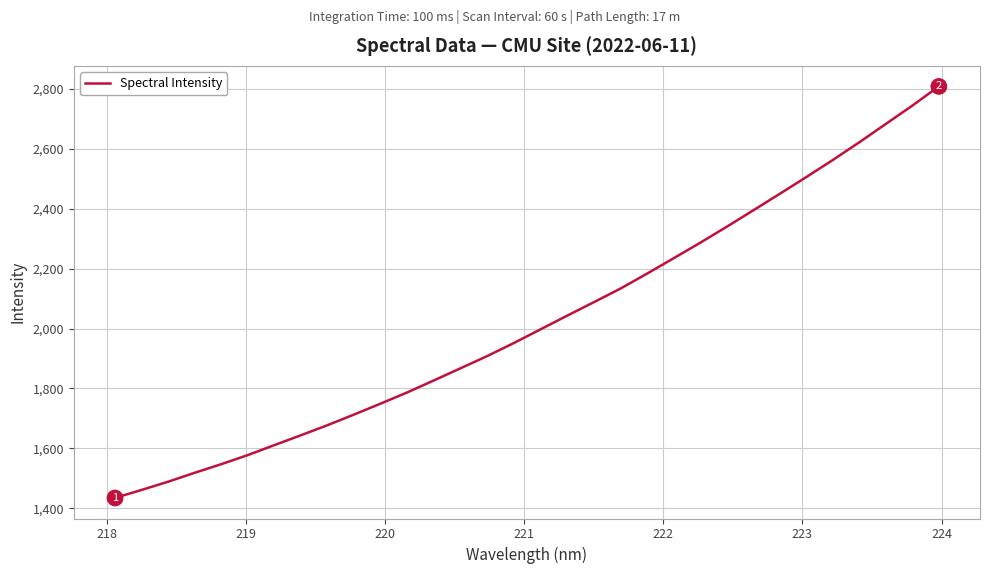

What is the maximum value shown in the chart?

2809.1